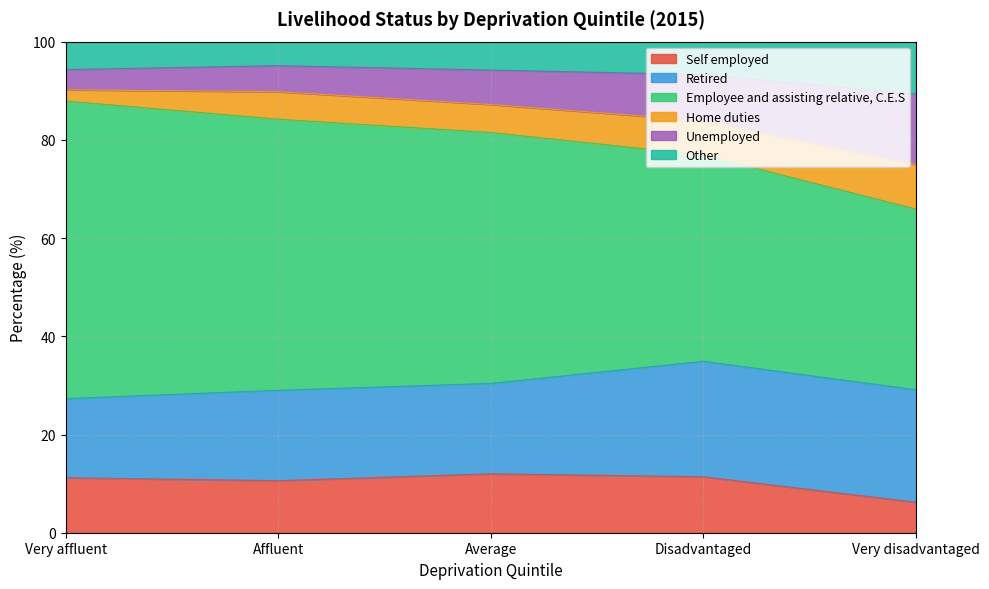

Which category has the highest value in the Self employed series?

Average